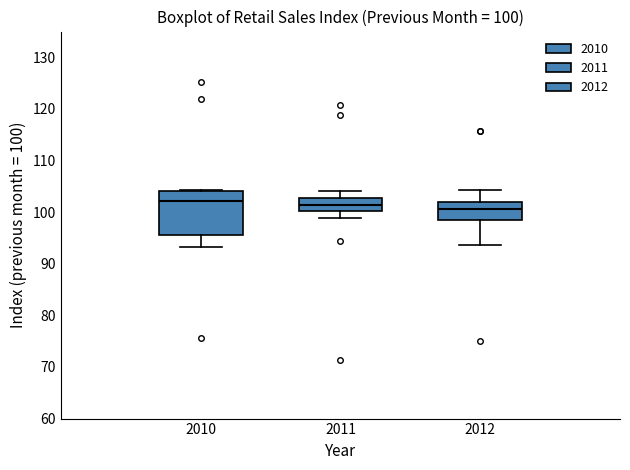

Which box is the tallest, from its lower edge to its upper edge?

2010